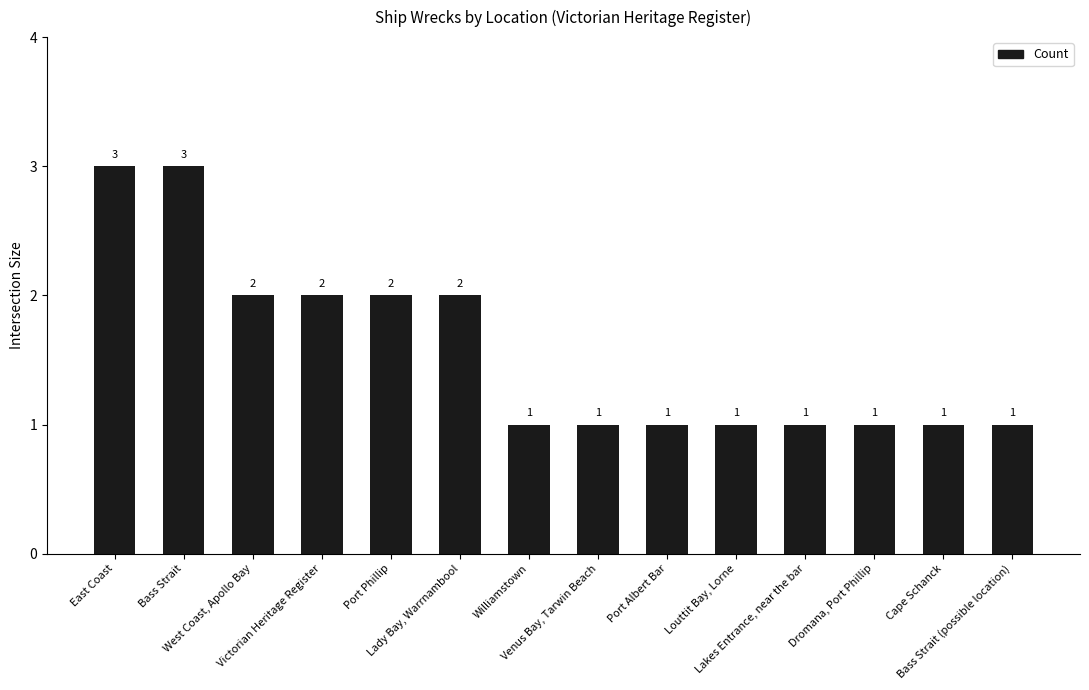

What is the sum of the values at East Coast and Lady Bay, Warrnambool?

5